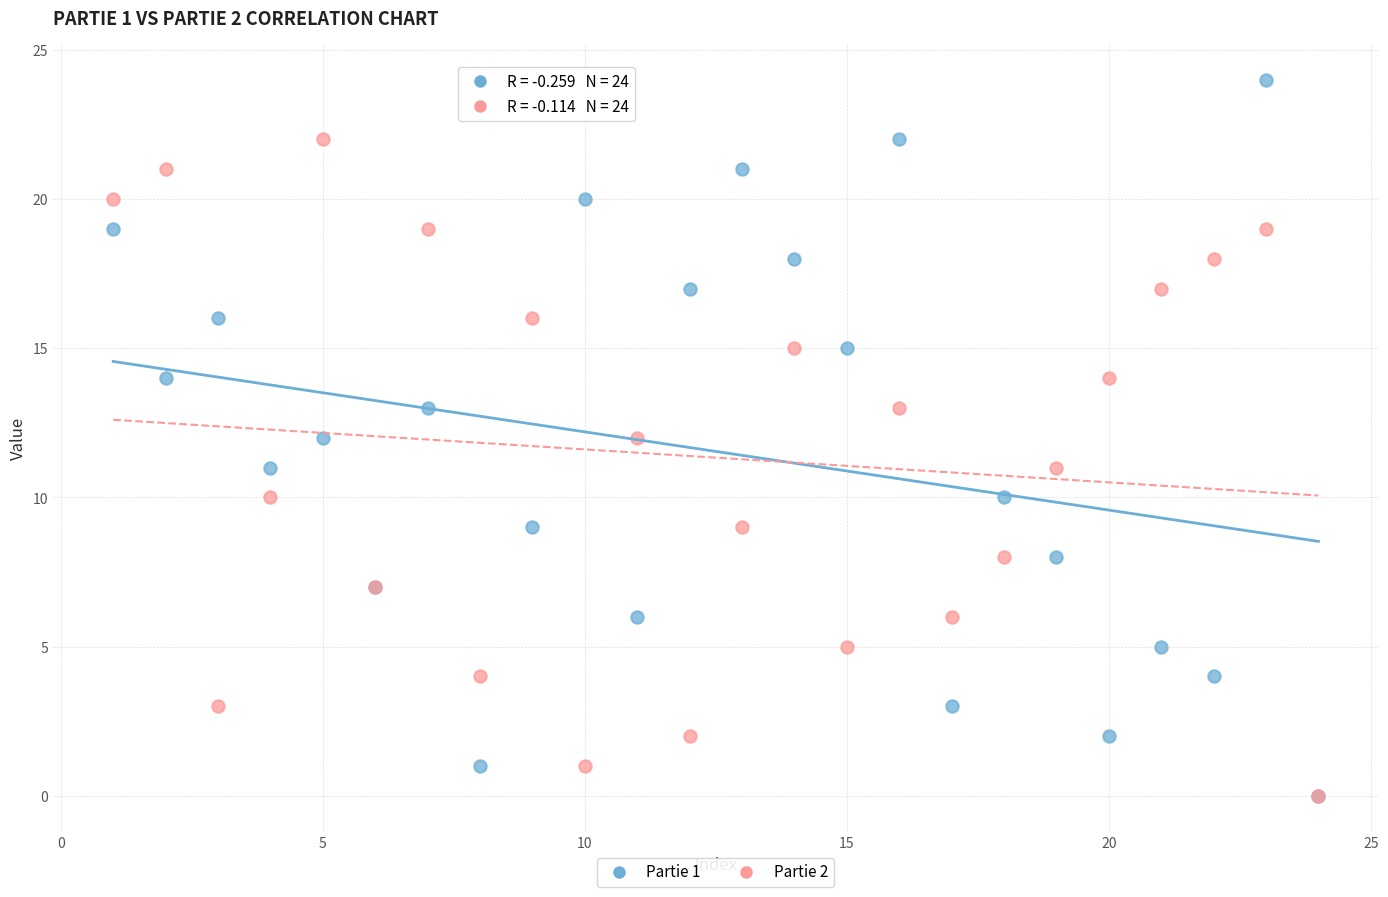

What are all the series names shown in the legend?

Partie 1, Partie 2